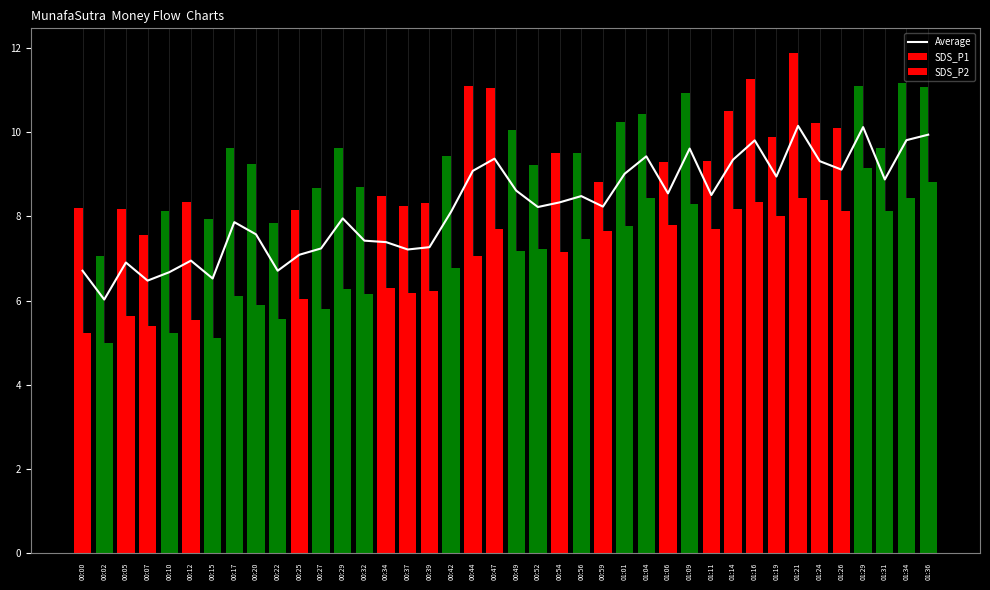

What is the difference between the maximum and second lowest values in the SDS_P2 series?

4.1